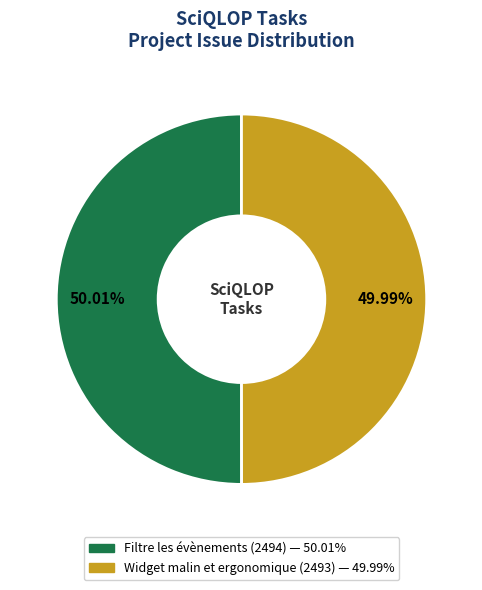

Approximately how many times larger is the value at Widget malin et ergonomique compared to Filtre les évènements?

1.0